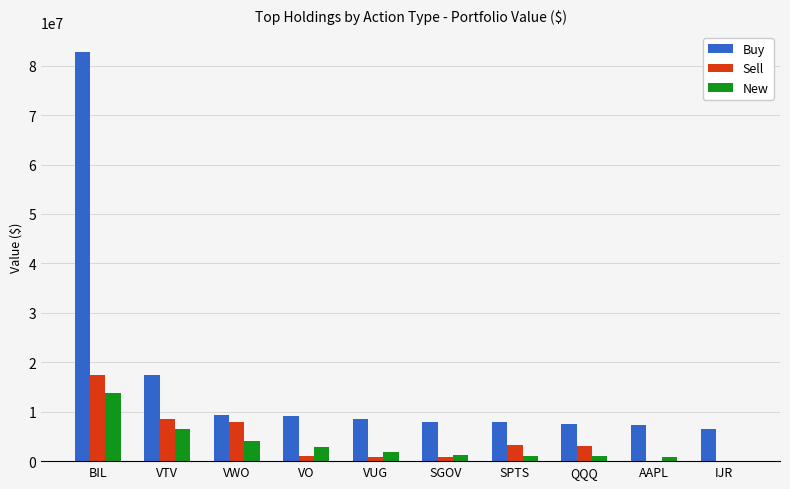

The value of Buy at VUG is 11079890. True or false?

False